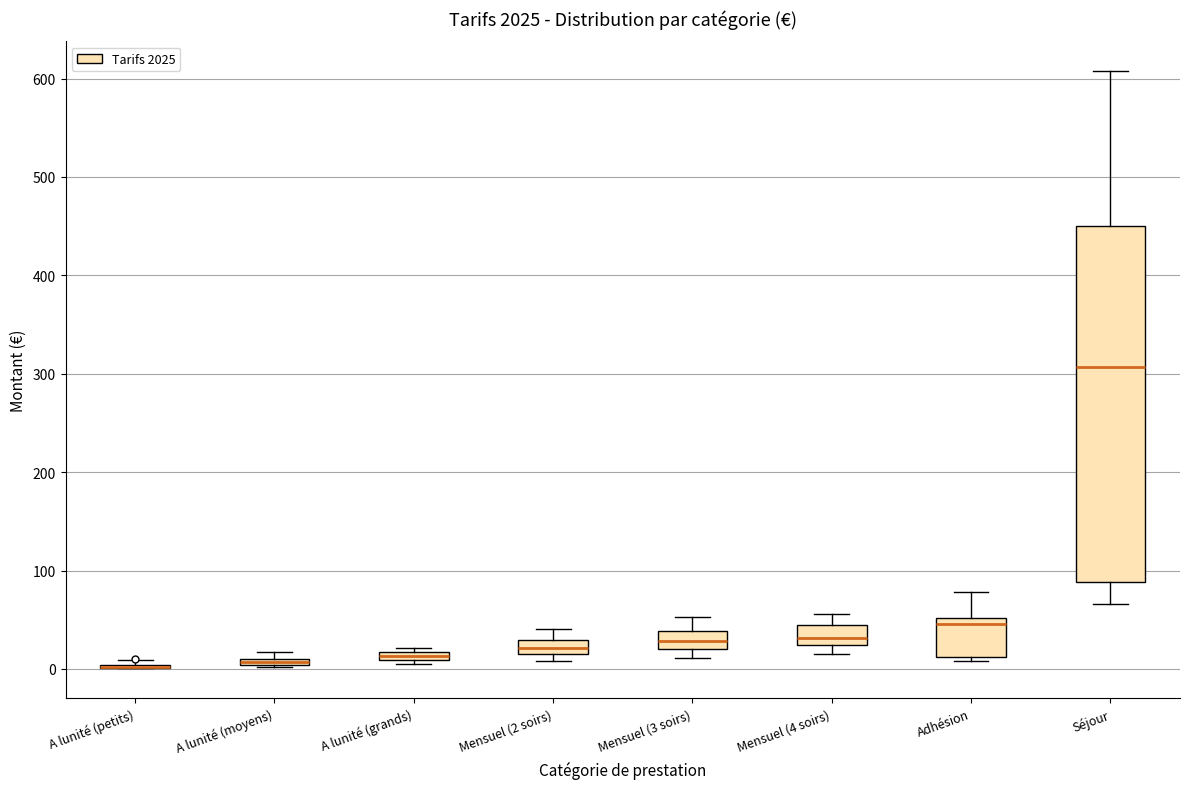

Where is the upper edge of the box for Adhésion on the y-axis? The values are not printed on the chart, so give them approximately, as read against the axis.

50